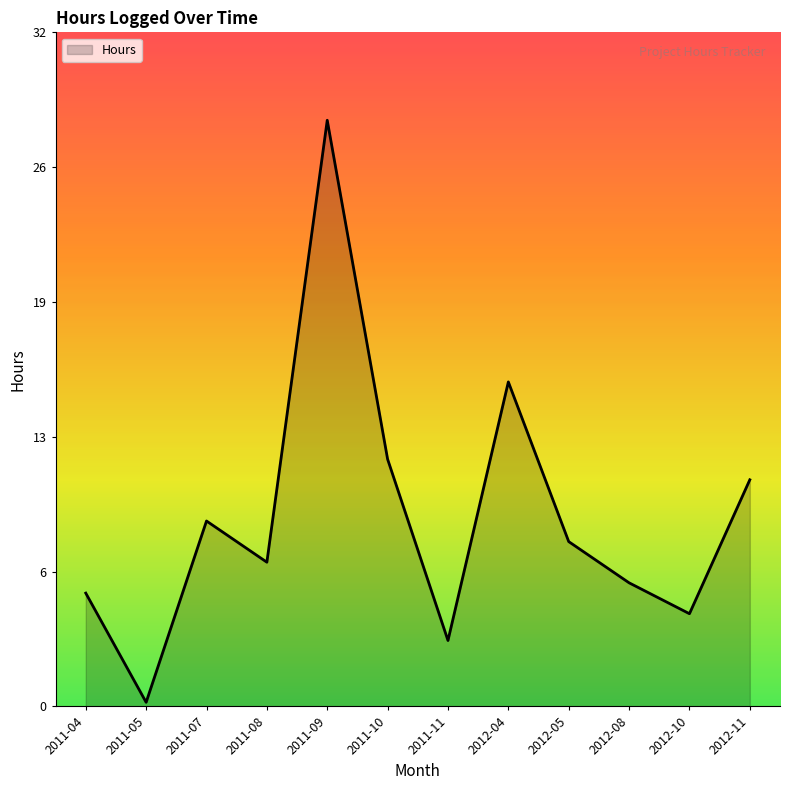

Where is the first local minimum?

2011-05